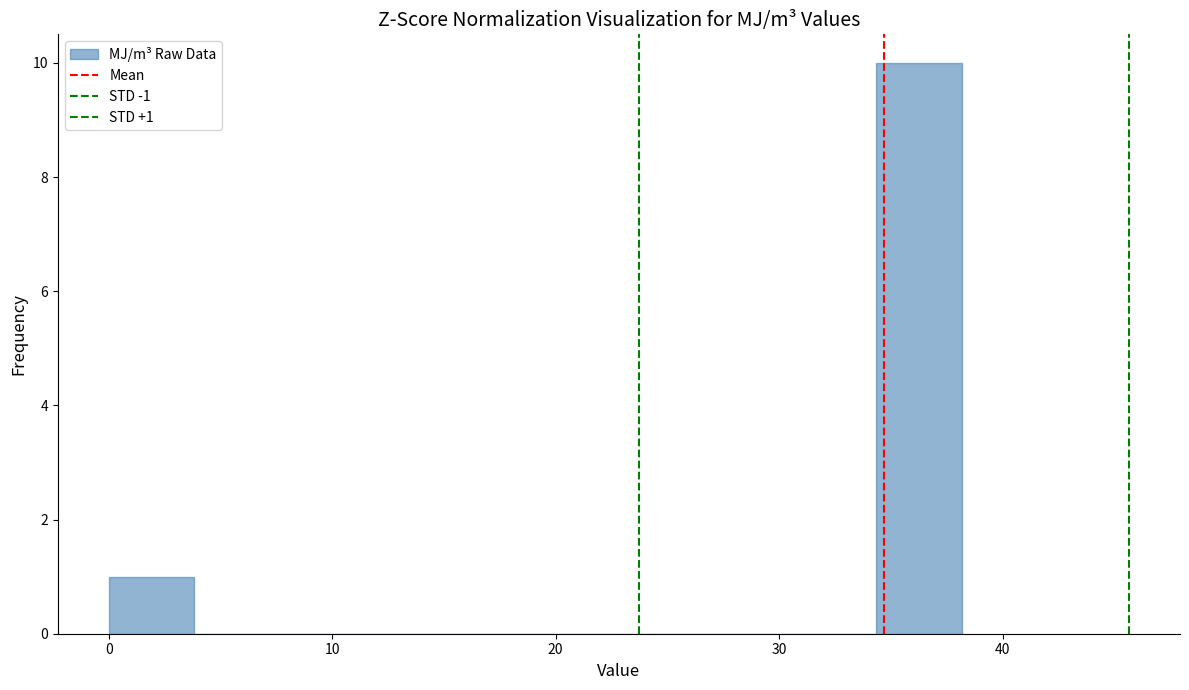

Read against the x-axis, roughly where is the centre of the tallest bar?

36